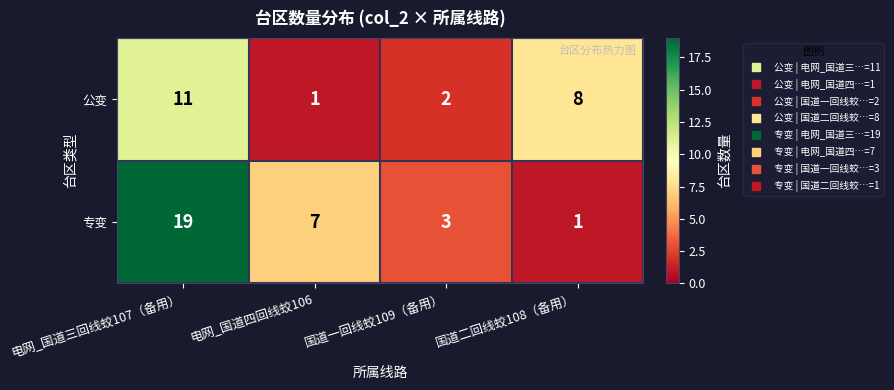

Which series has the largest total across all categories?

专变